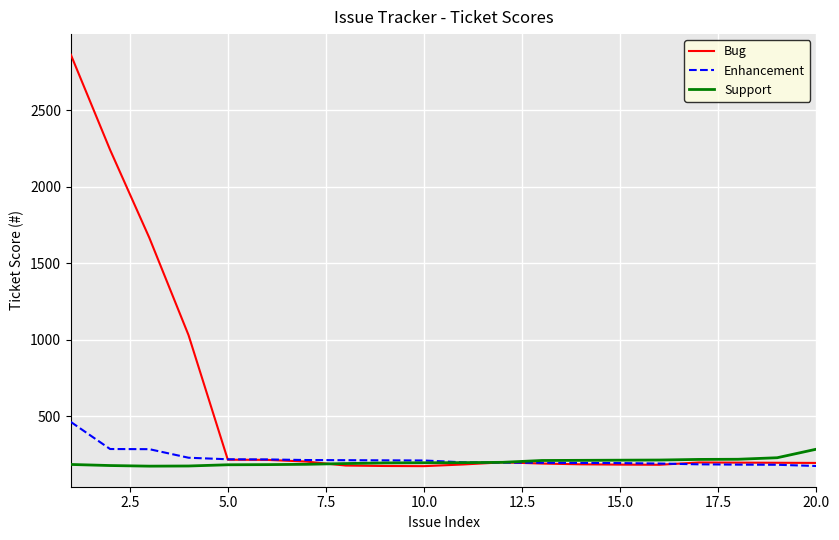

Which series has the widest spread of values?

Bug